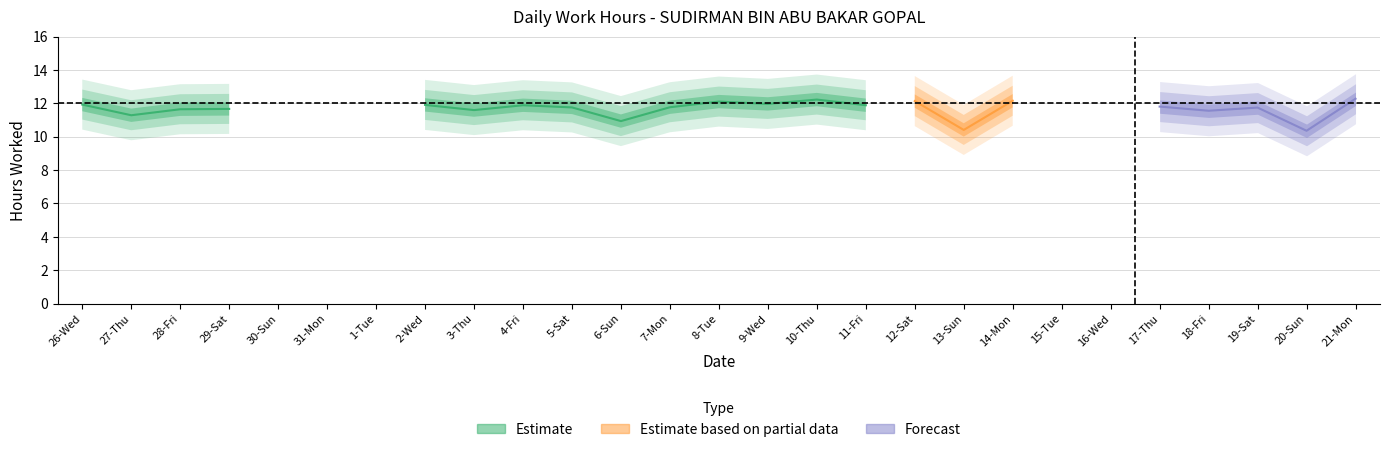

The chart shows a value of 10.9 at 6-Sun. True or false?

True